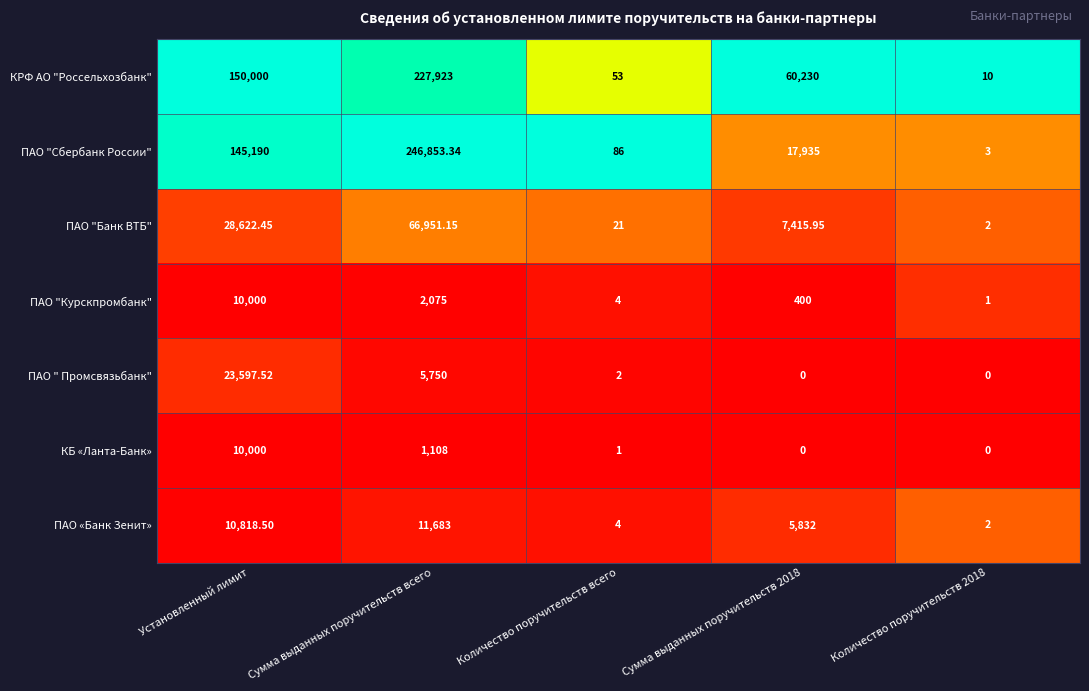

Which series has the widest spread of values?

ПАО "Сбербанк России"